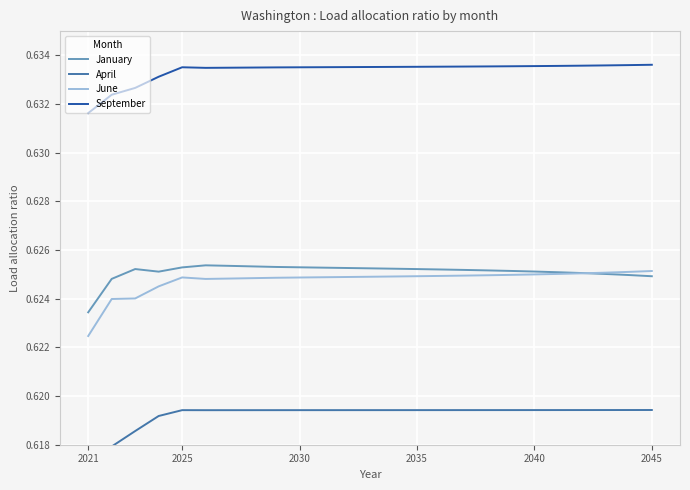

At which category does the chart reach its minimum across all series?

2021